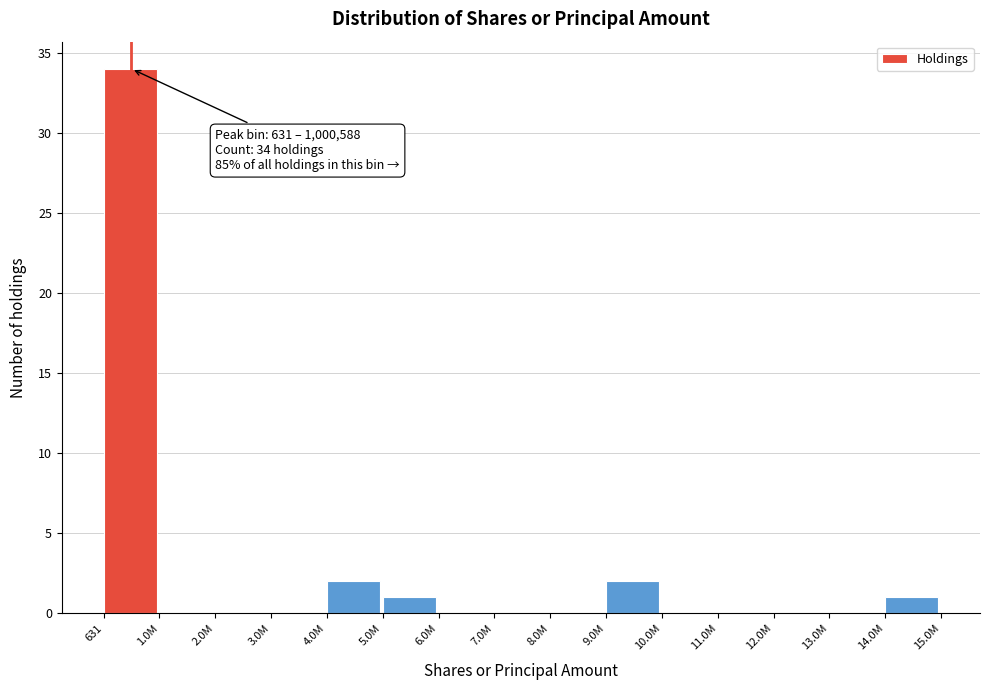

Reading right to left, extract all data points from this chart.

14.0M=1	13.0M=0	12.0M=0	11.0M=0	10.0M=0	9.0M=2	8.0M=0	7.0M=0	6.0M=0	5.0M=1	4.0M=2	3.0M=0	2.0M=0	1.0M=0	631=34